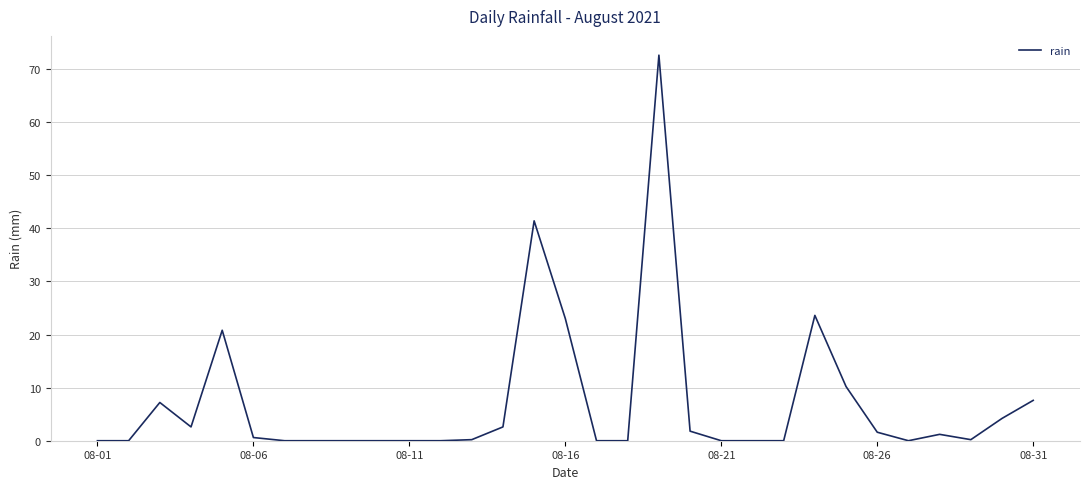

What is the maximum value shown in the chart?

72.6